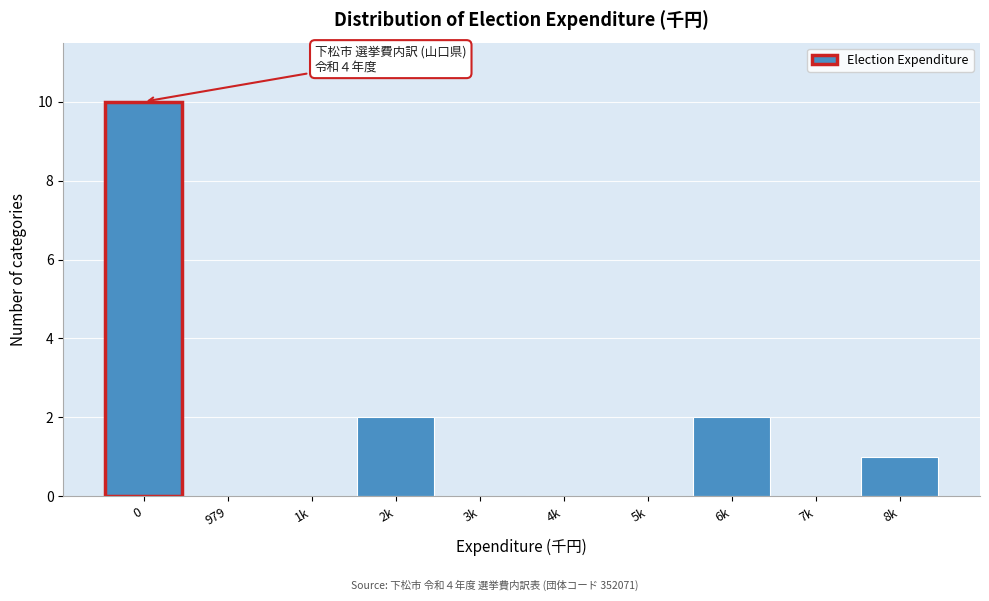

Reading left to right, what are all the values shown in this chart?

0=10	979=0	1k=0	2k=2	3k=0	4k=0	5k=0	6k=2	7k=0	8k=1